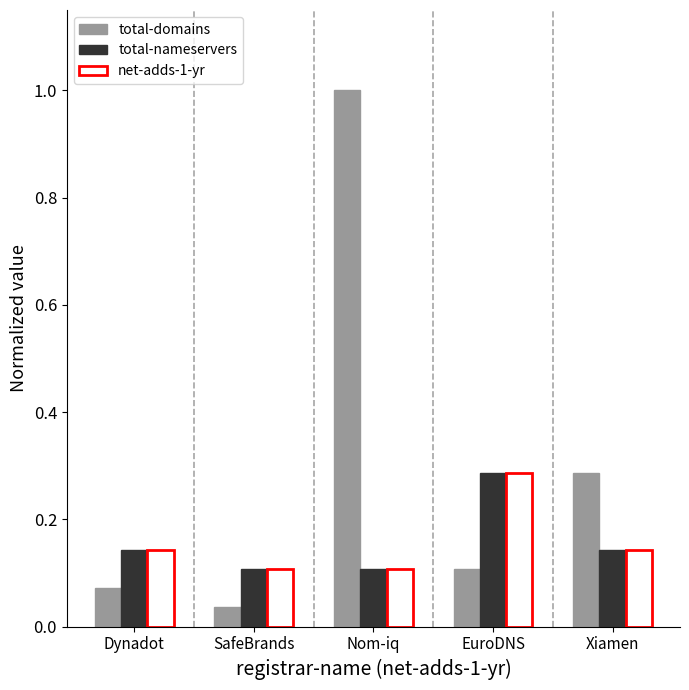

What is the difference between the total-domains values at Nom-iq and Xiamen?

0.7